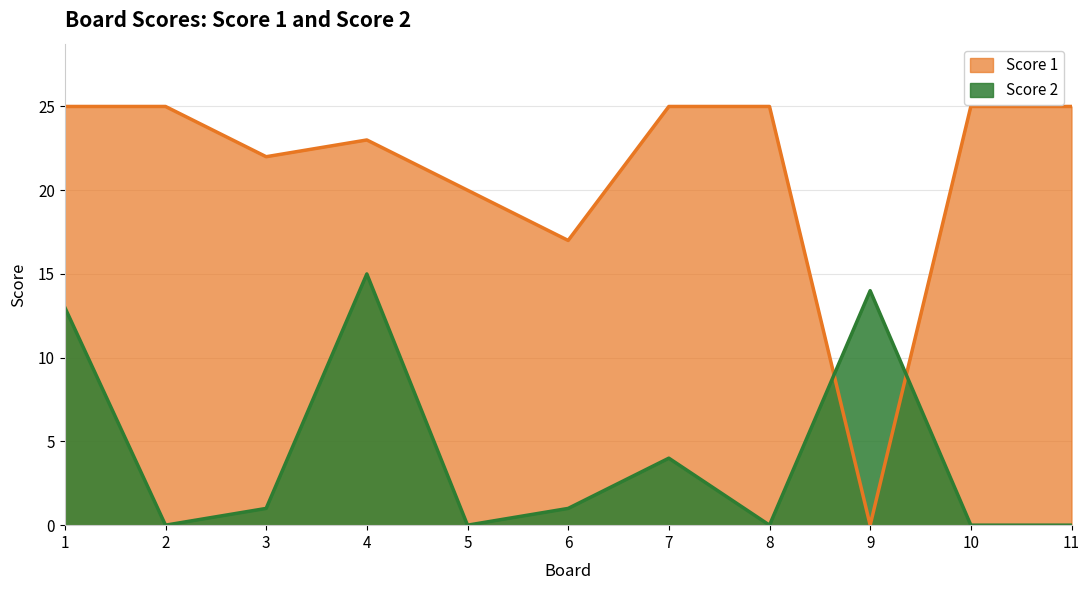

How many categories are shown in the chart?

11